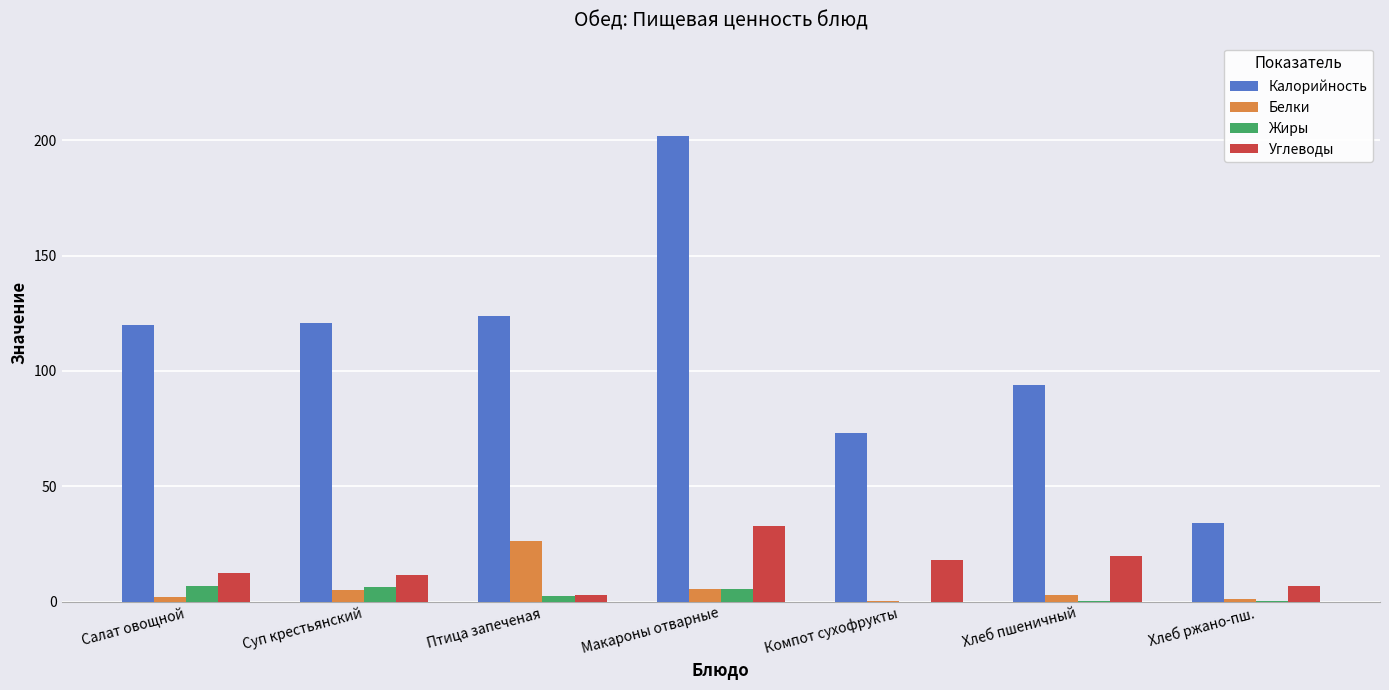

Which series has the largest total across all categories?

Калорийность